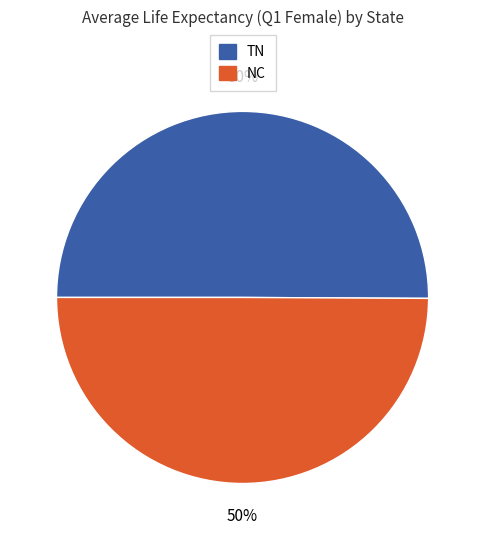

Is it true that NC is 50% of the pie?

True